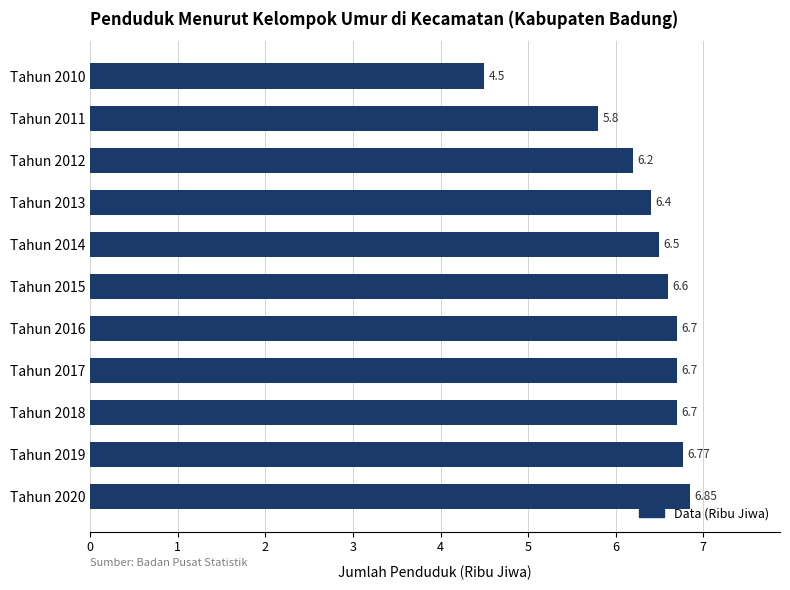

What is the sum of all values?

69.7